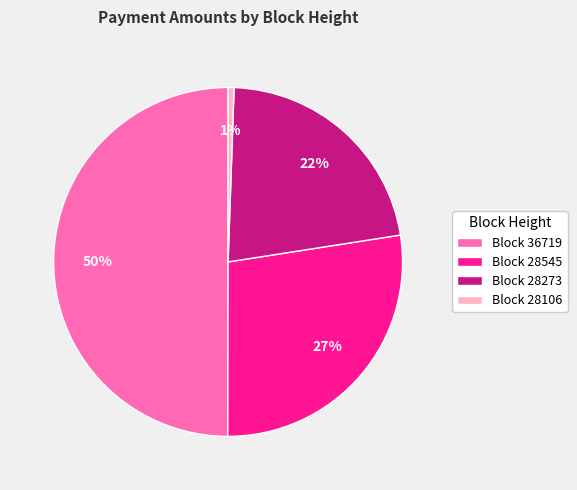

Count the number of slices in the pie.

4